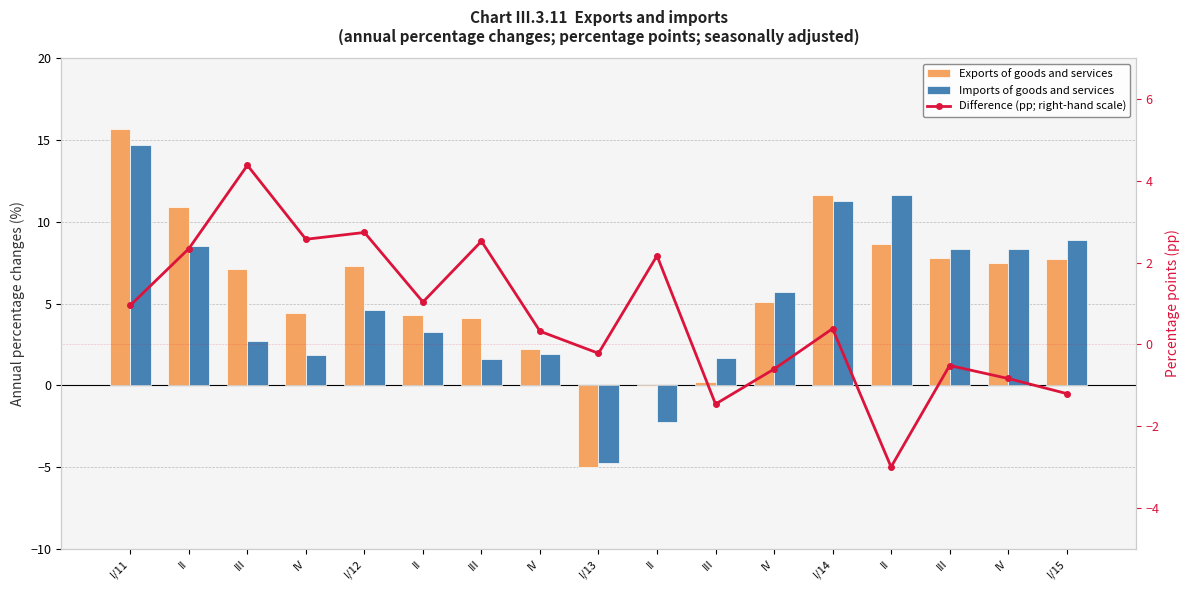

What is the difference between the maximum and minimum values in the Difference (pp; right-hand scale) series?

7.4